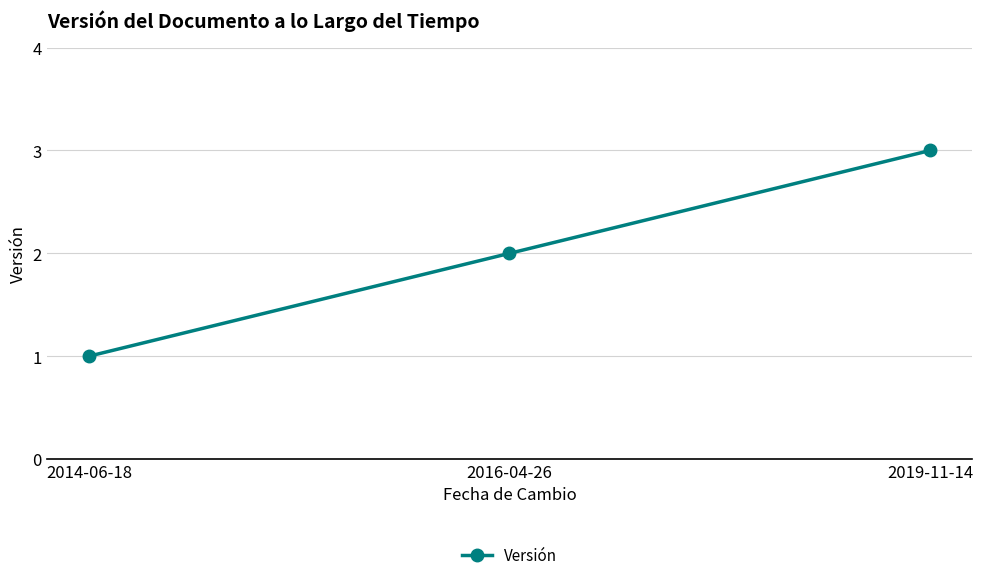

The chart shows a value of 2 at 2016-04-26. True or false?

True